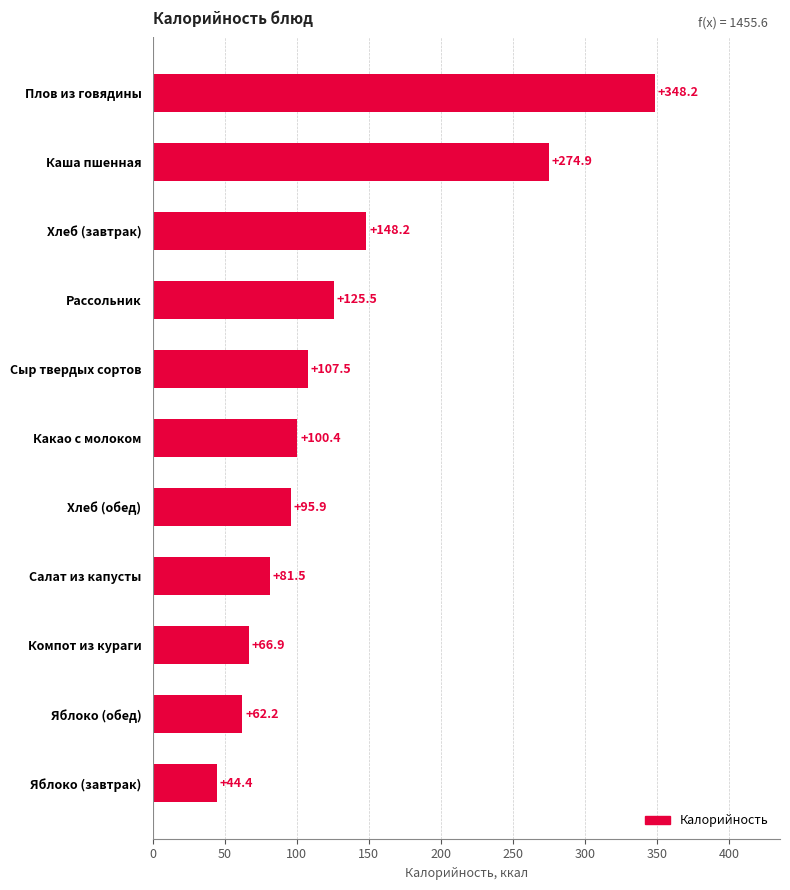

True or false: the data shows 95.9 at Хлеб (обед).

True